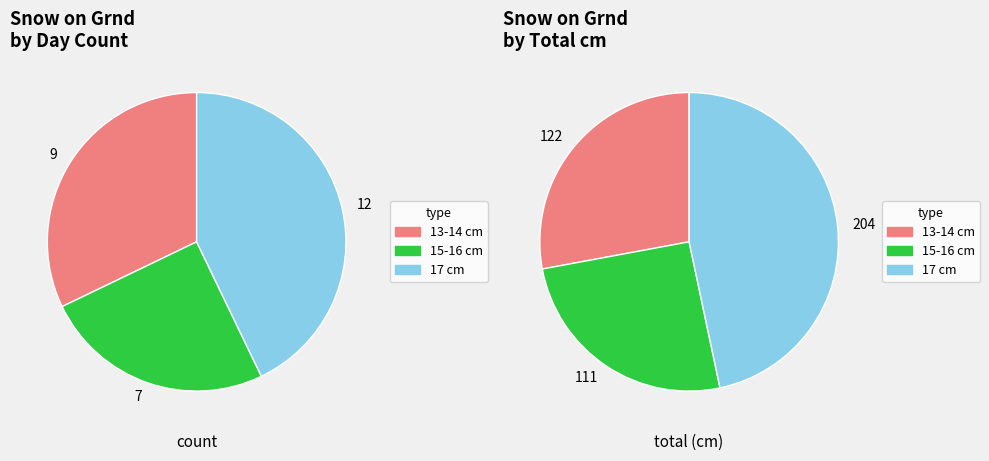

Is there a majority slice in this chart?

No